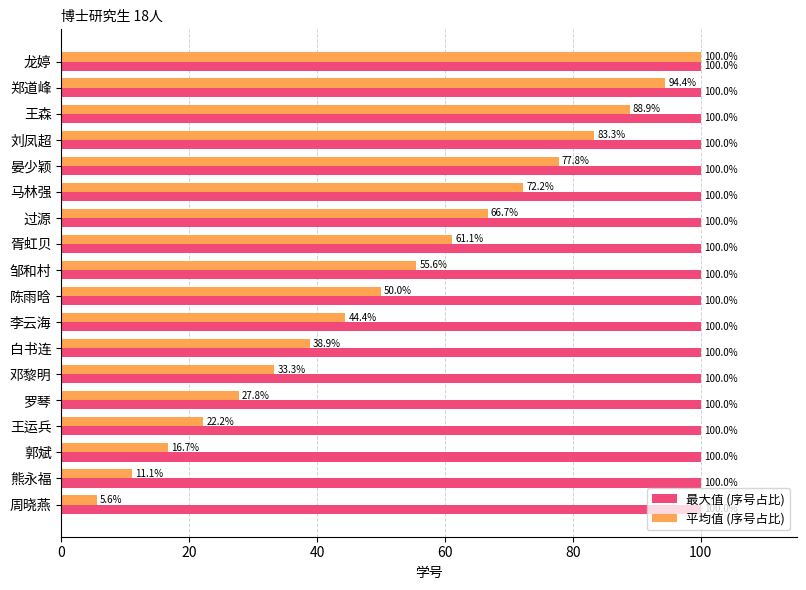

What is the average value of the 平均值 (序号占比) series?

52.8